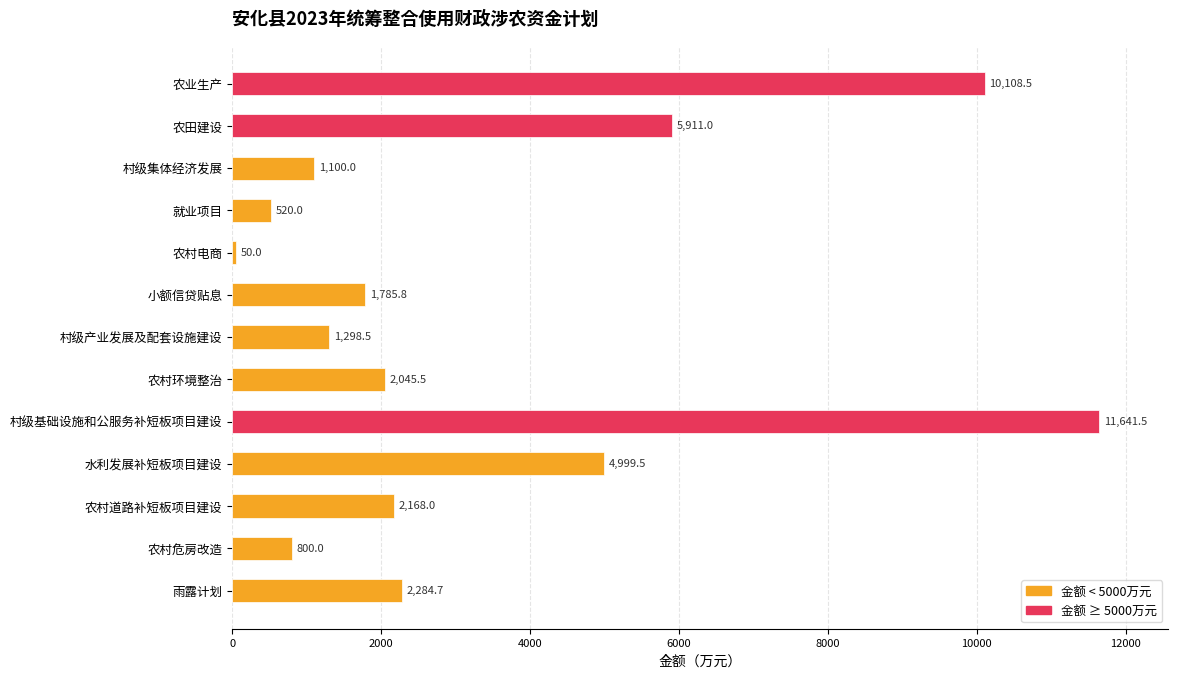

Which category has the lowest value across all series?

农村电商